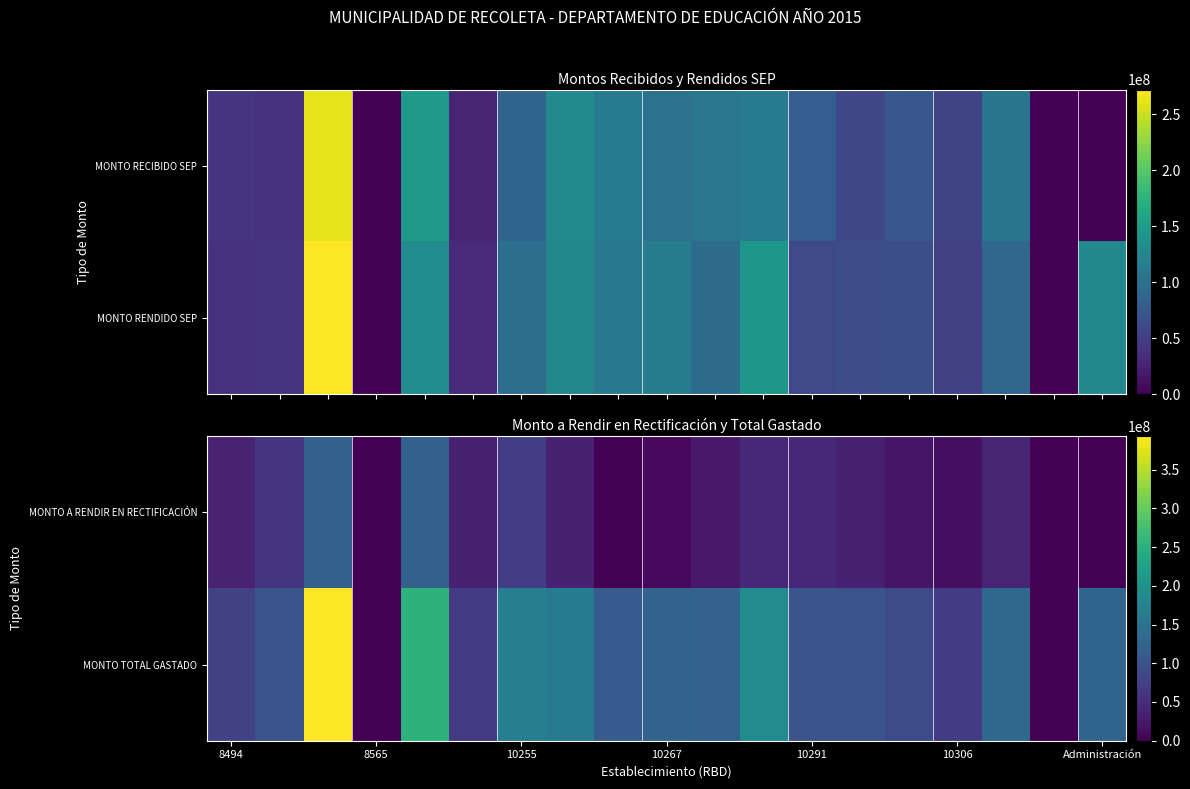

What is the difference between the second highest and second lowest values in the MONTO A RENDIR EN RECTIFICACIÓN series?

121528627